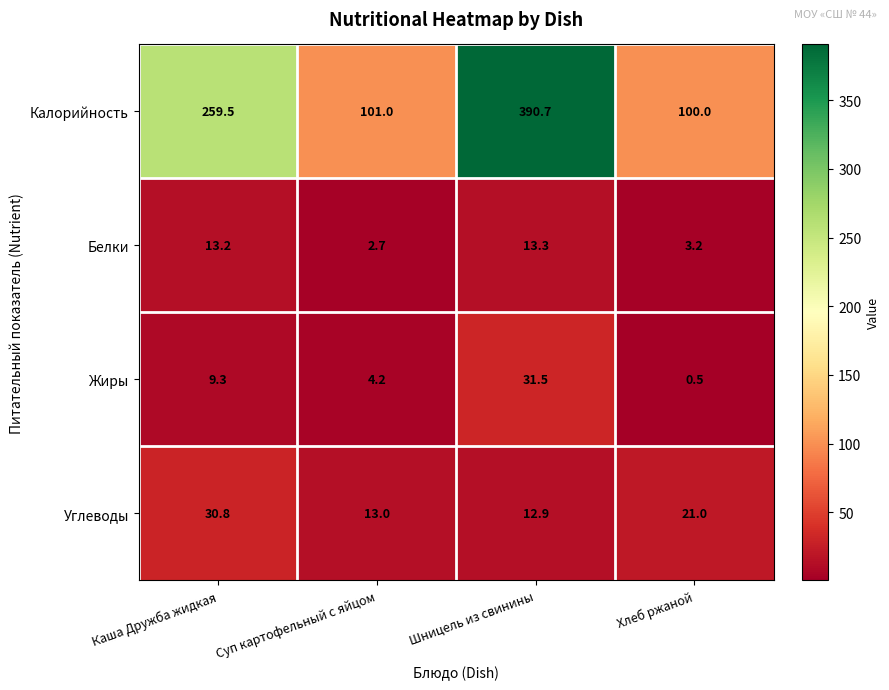

What is the maximum value shown in the chart?

390.7